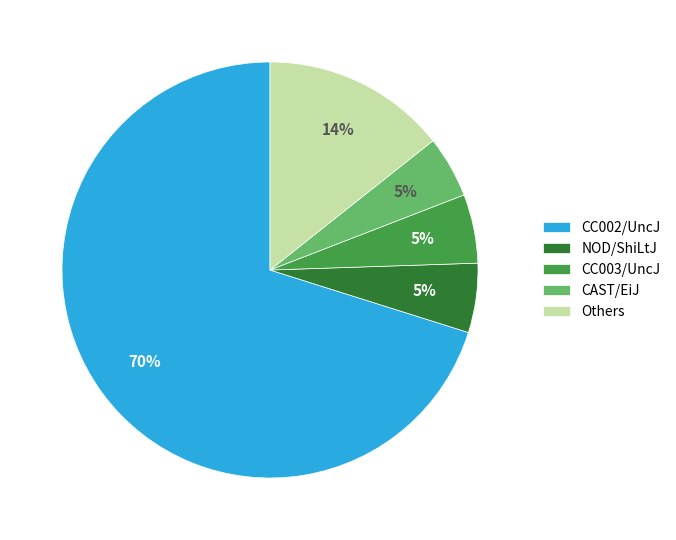

Which has a higher value, Others or CAST/EiJ?

Others